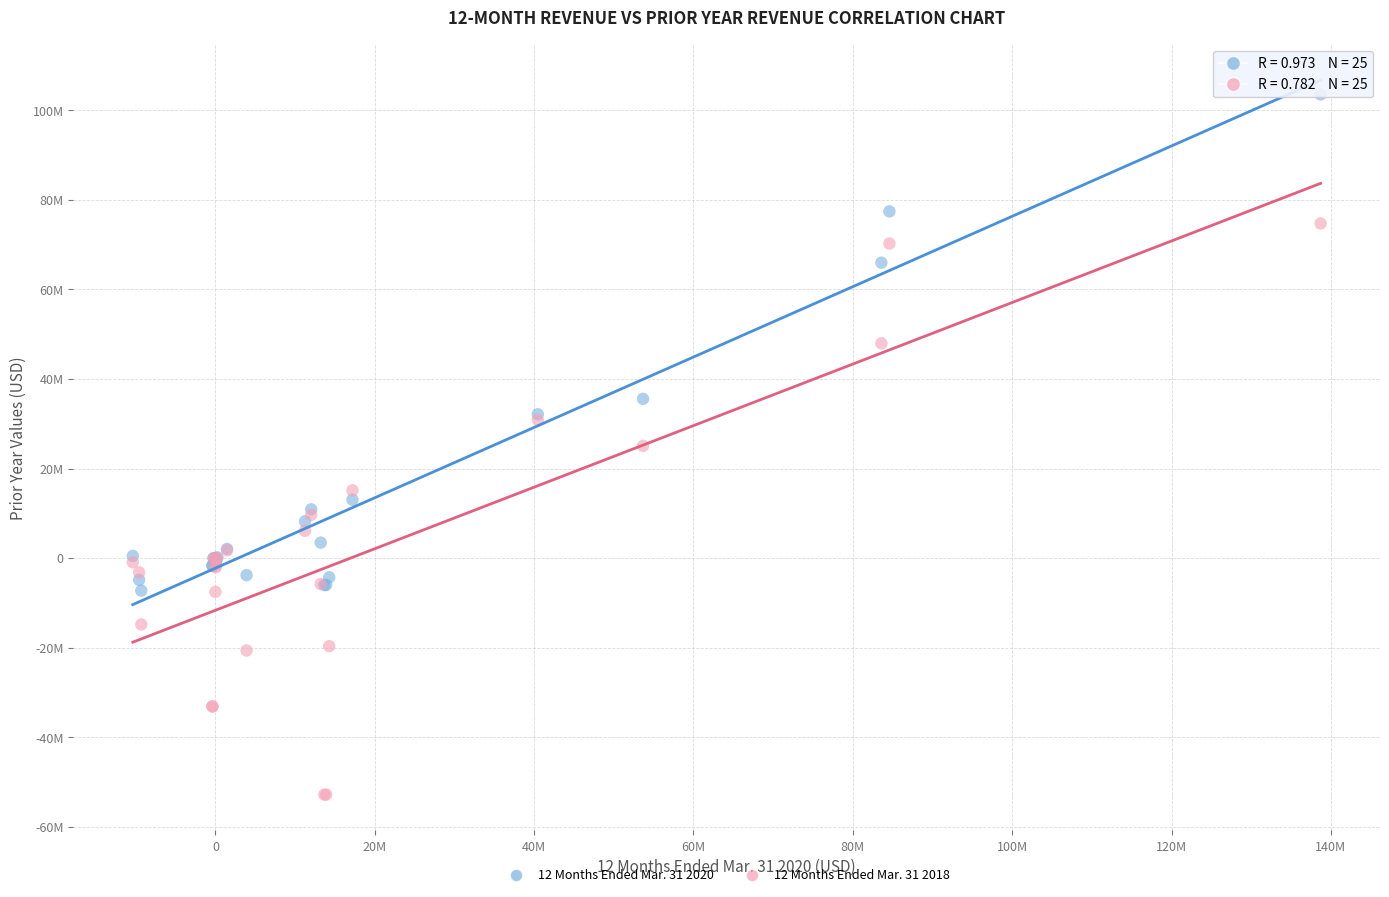

What are all the series names shown in the legend?

12 Months Ended Mar. 31 2020, 12 Months Ended Mar. 31 2018